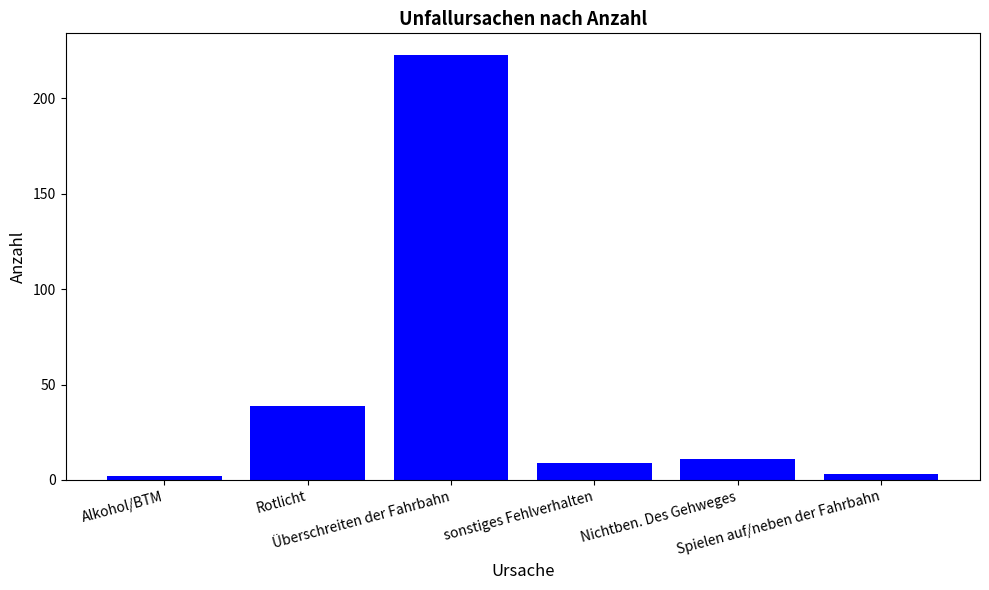

What is the value of the 1st bar from the left?

2